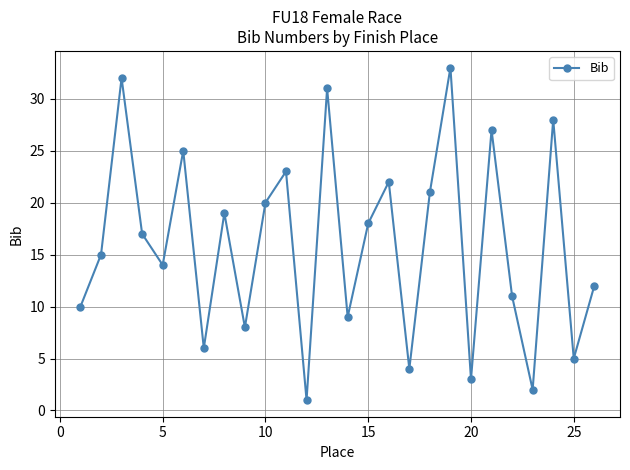

What is the difference between the maximum and minimum values?

32